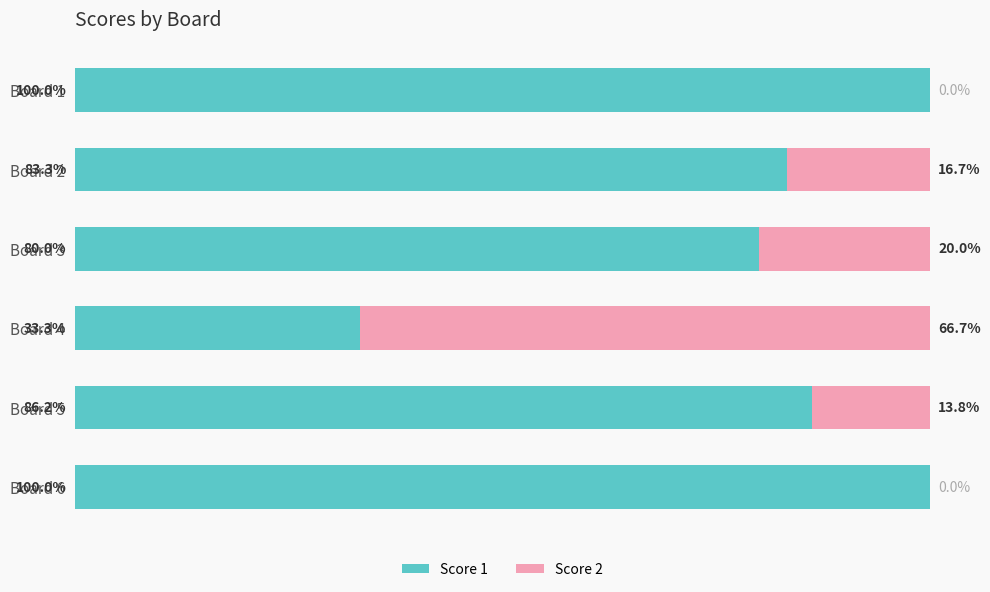

At which label is Score 1 closest to 66?

Board 3